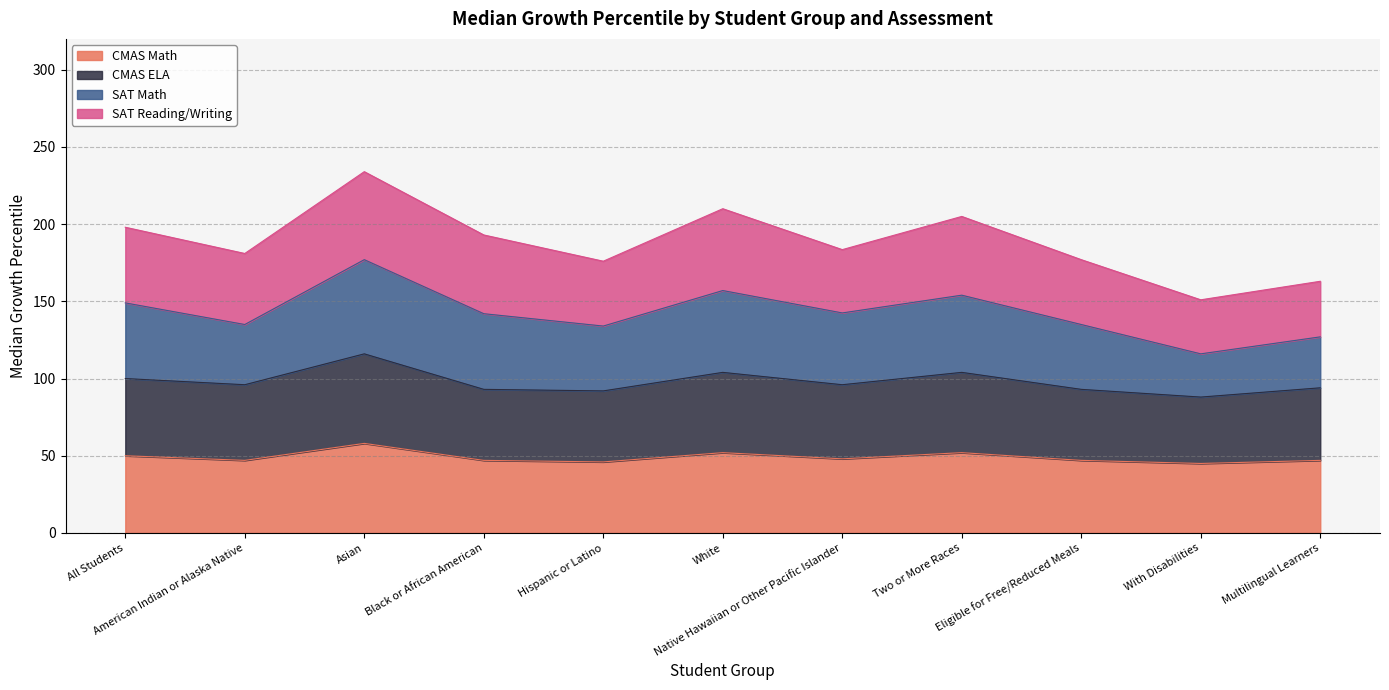

True or false: CMAS ELA has a value of 119 at With Disabilities.

False